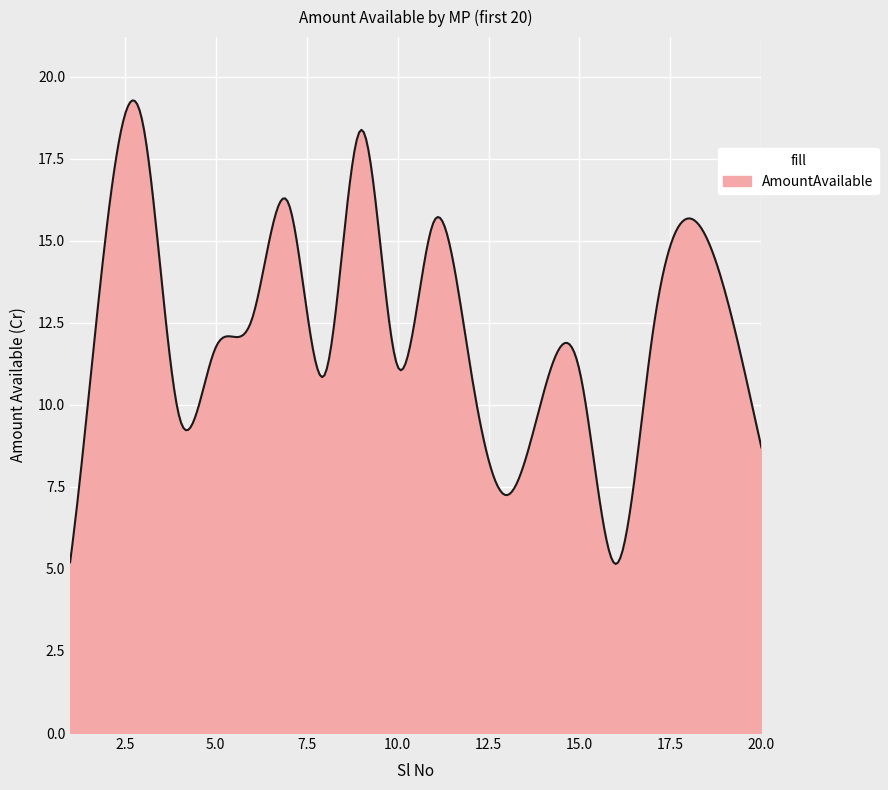

What is the greatest value displayed?

19.3